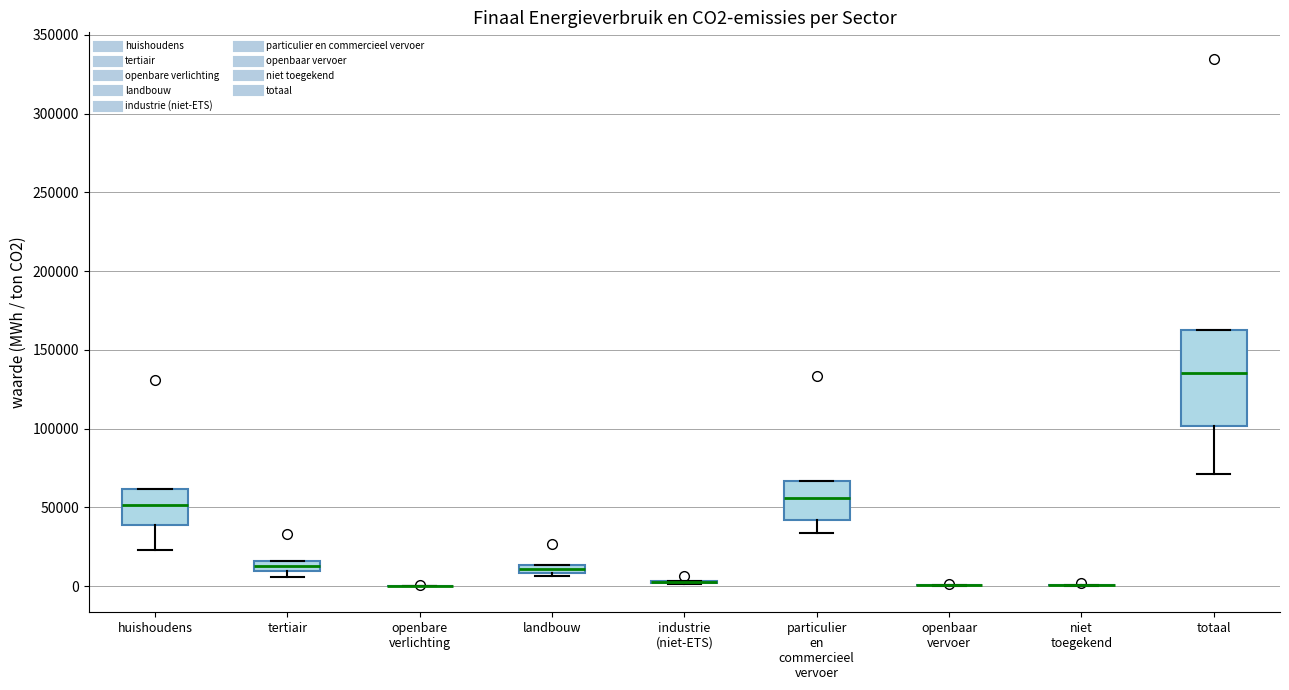

Comparing the boxes themselves (not the whiskers), which one is the tallest?

totaal